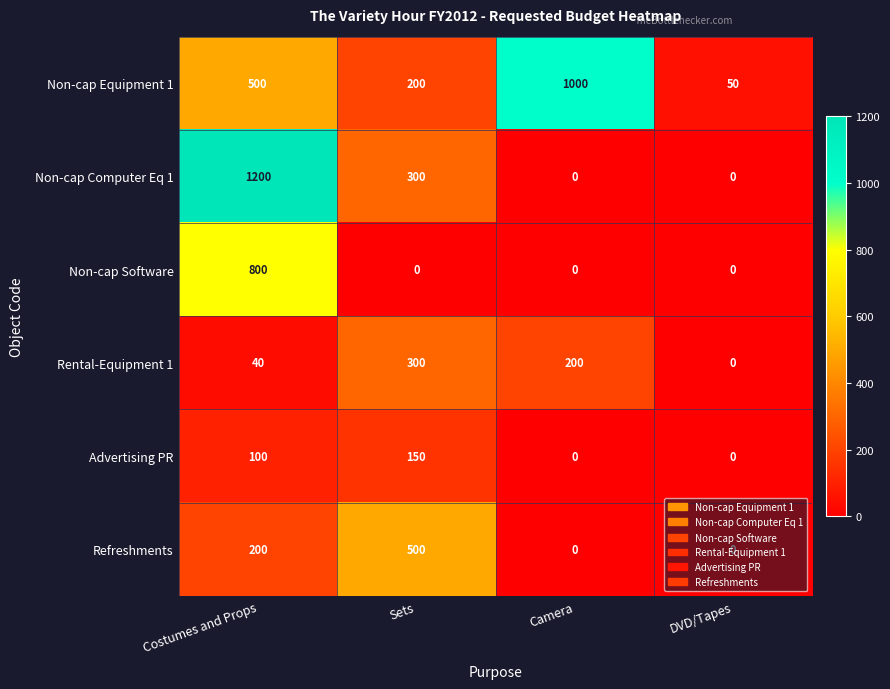

Is it true that Non-cap Equipment 1 equals 1316 at Camera?

False